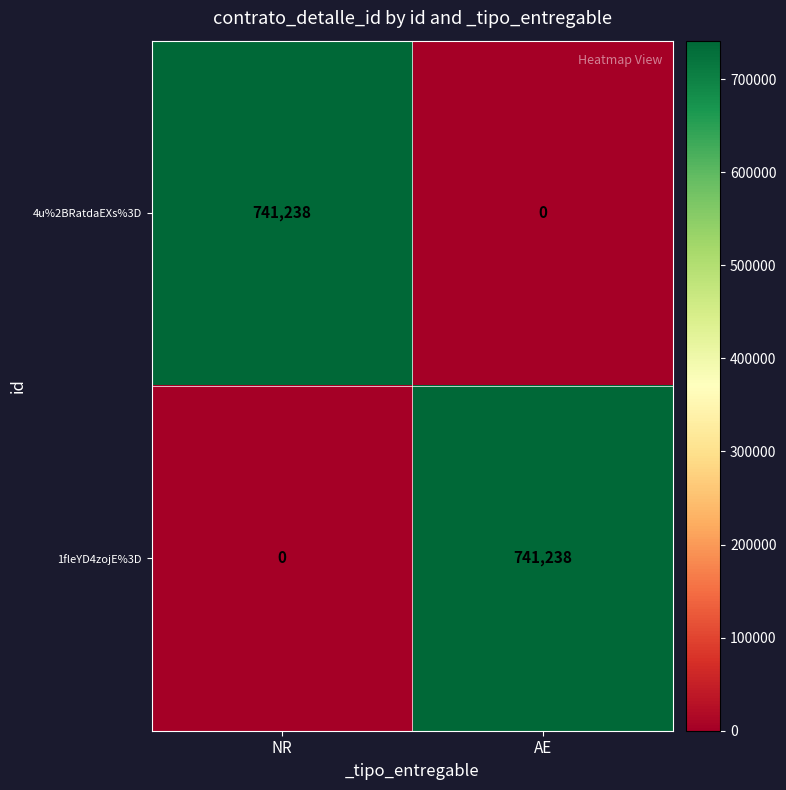

What is the difference between the highest and lowest values at AE?

741238